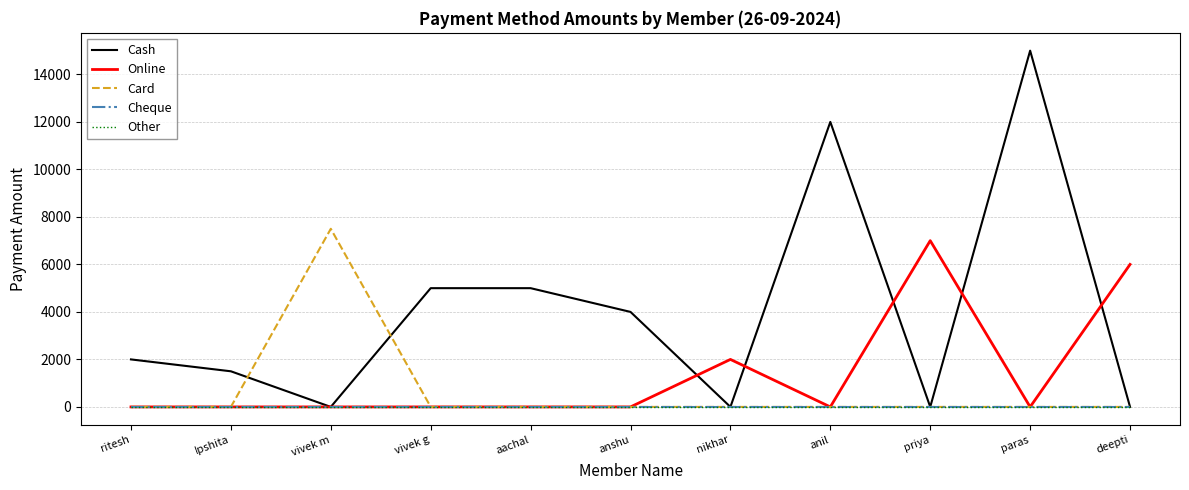

Which series ends up on top after the final intersection of Card and Cash?

Cash